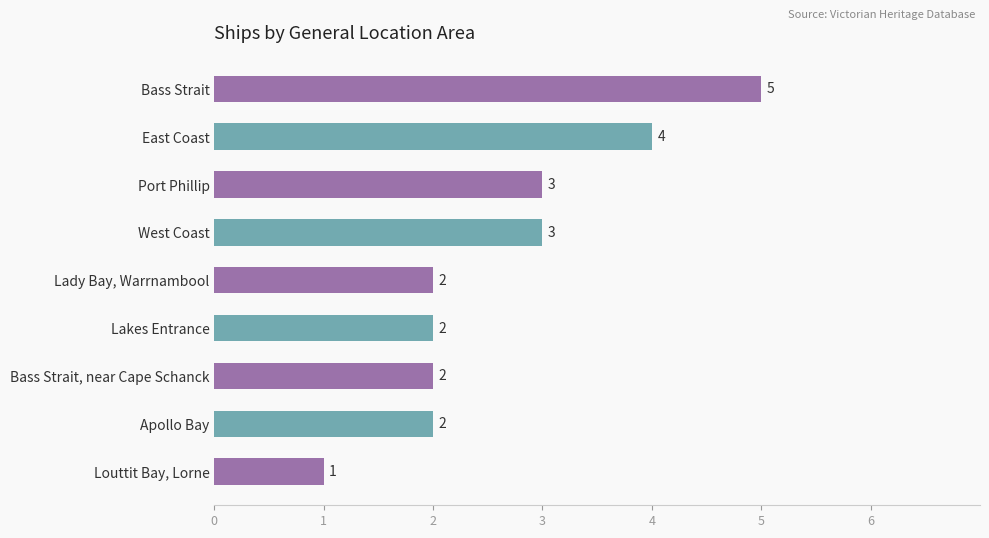

How many data points are less than 2?

1